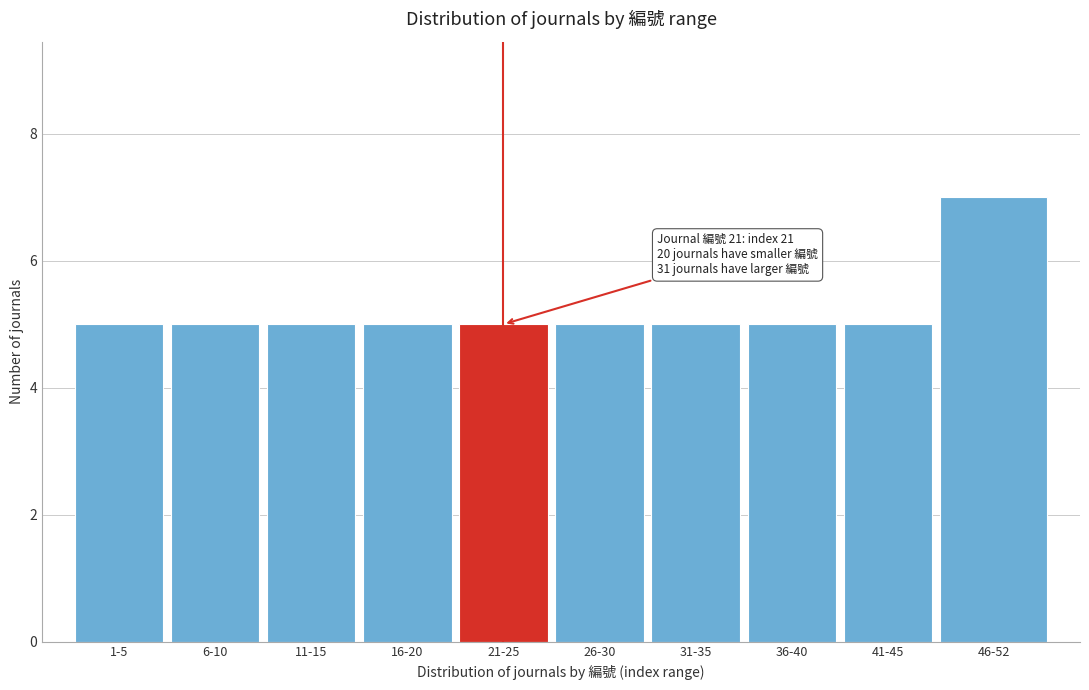

Reading left to right, extract all data points from this chart.

1-5=5	6-10=5	11-15=5	16-20=5	21-25=5	26-30=5	31-35=5	36-40=5	41-45=5	46-52=7